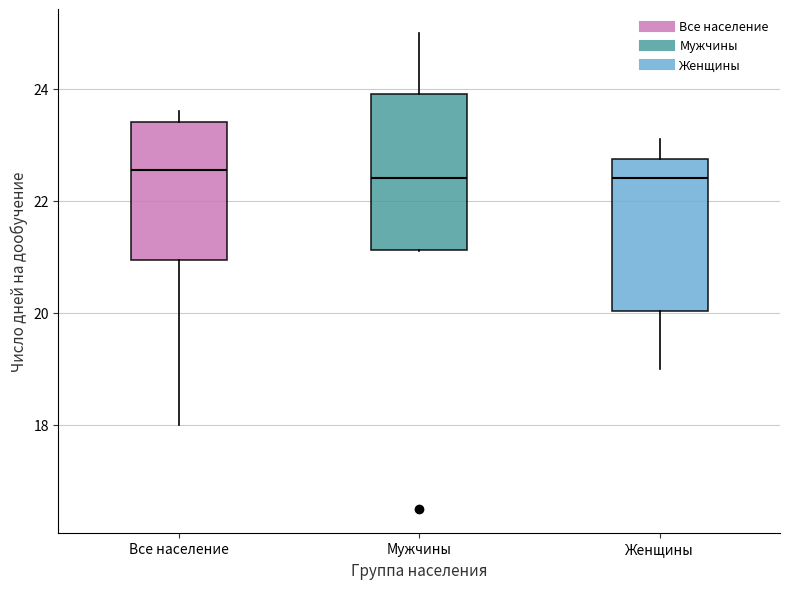

Where does the upper whisker of the box for Женщины end on the y-axis? The values are not printed on the chart, so give them approximately, as read against the axis.

23.2